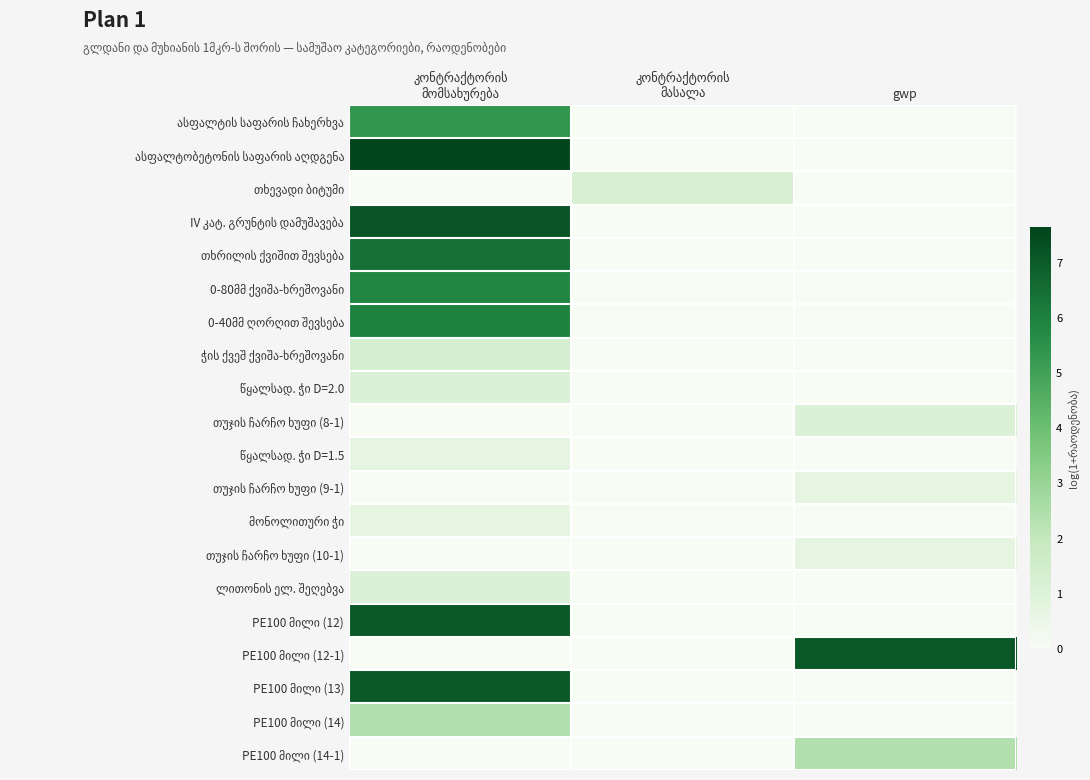

Between კონტრაქტორის
მასალა and gwp, which is larger?

კონტრაქტორის
მასალა